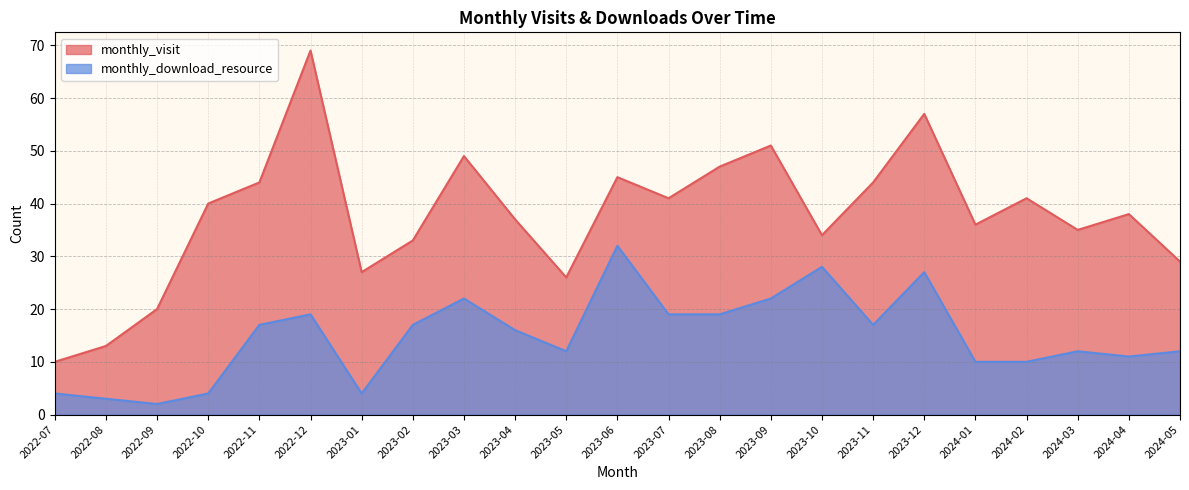

How many data points in monthly_visit are above 38?

11